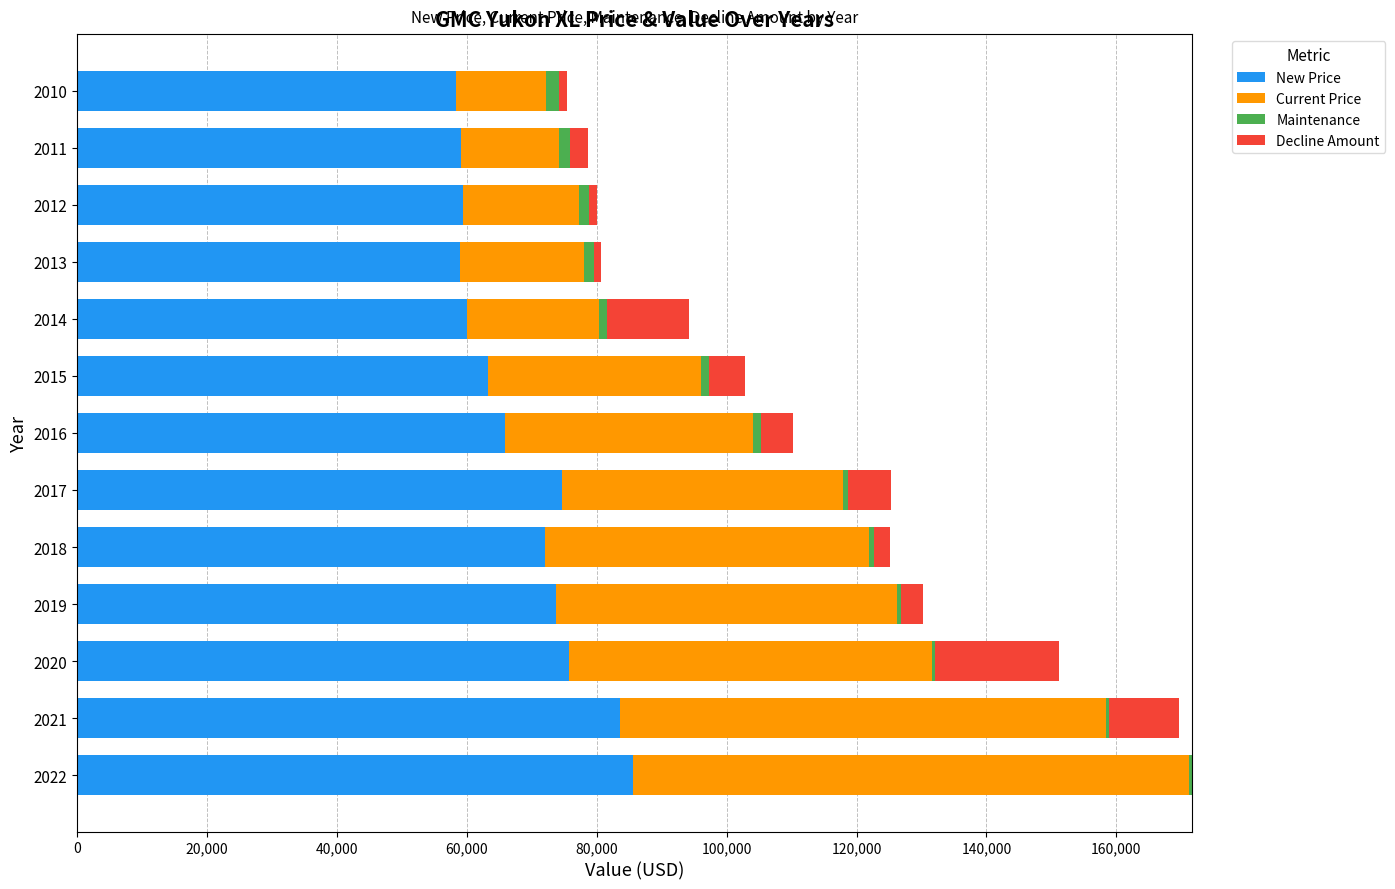

What are all the series names shown in the legend?

New Price, Current Price, Maintenance, Decline Amount